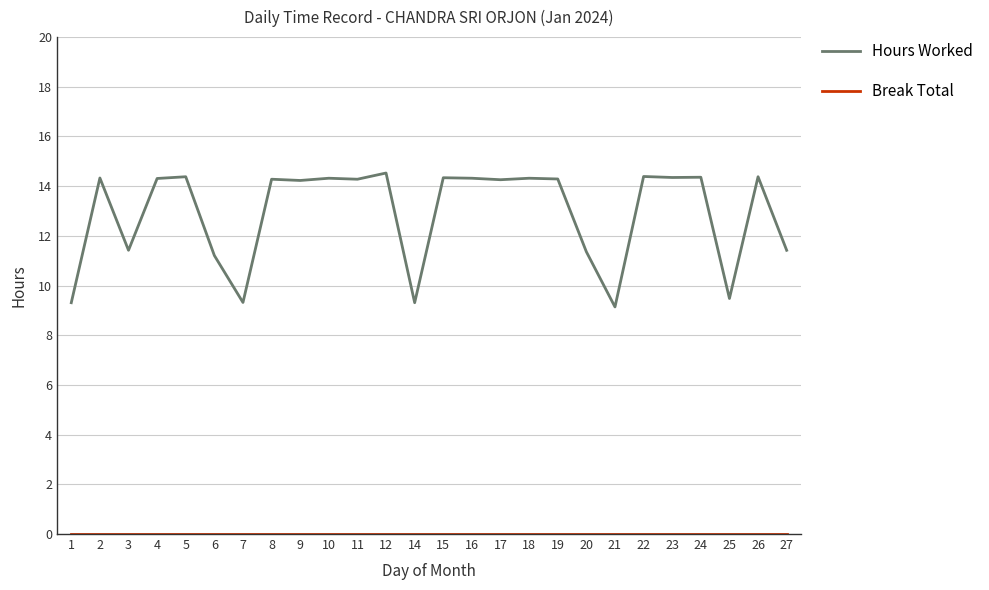

True or false: Hours Worked has a value of 14.3 at 11.

True